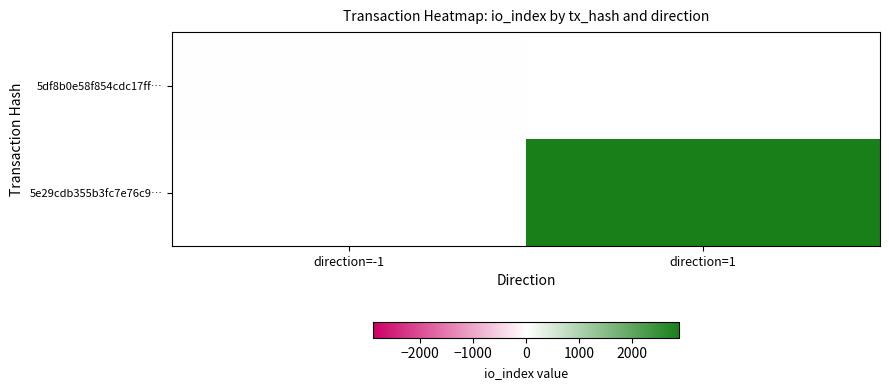

What is the approximate value of 5e29cdb355b3fc7e76c9… at direction=1?

2885.0